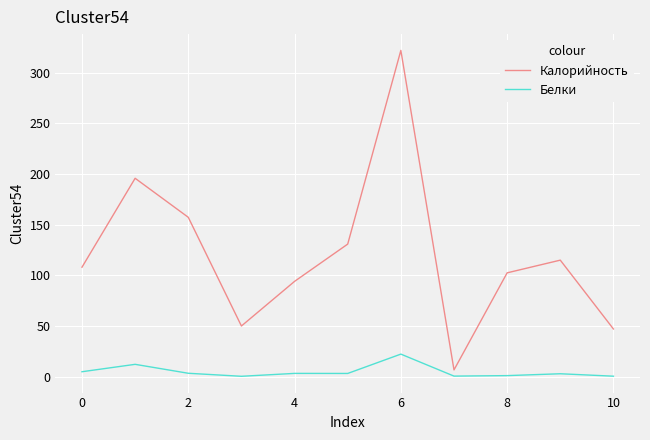

True or false: Белки and Калорийность cross at least once.

False